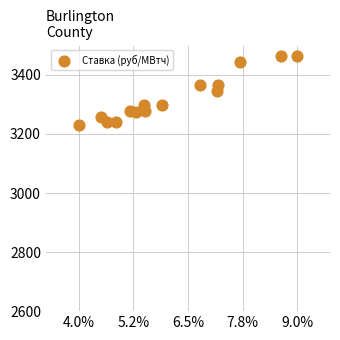

What is the range of Y values (max minus min)?

234.7